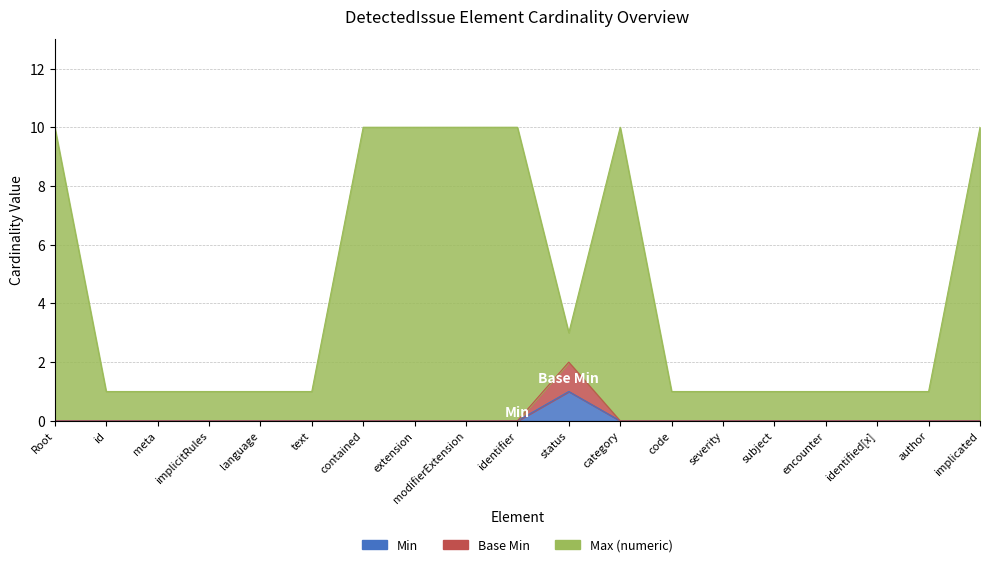

How many values in Min are above zero?

1